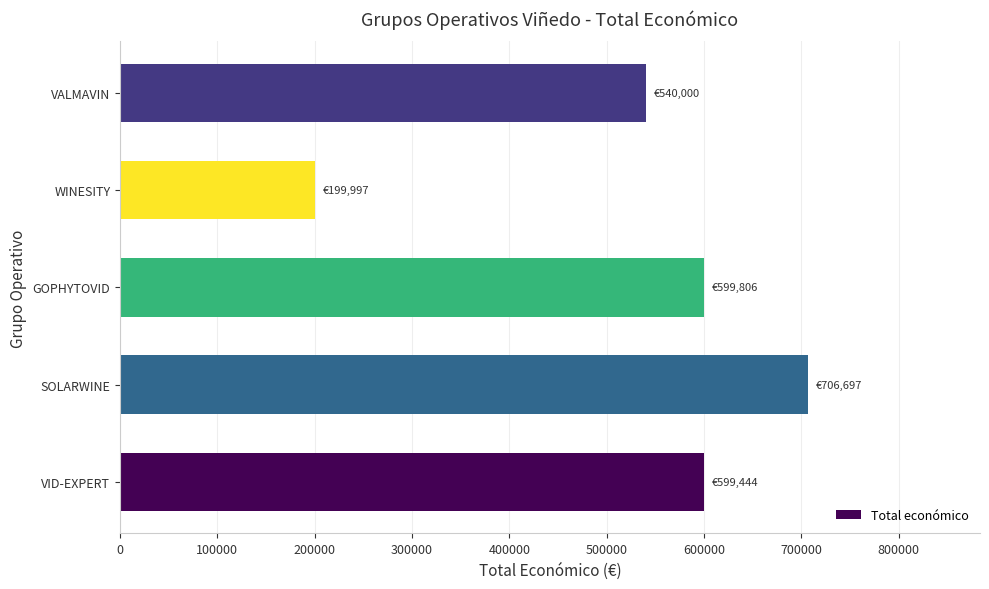

At which label is the value closest to 453347?

VALMAVIN